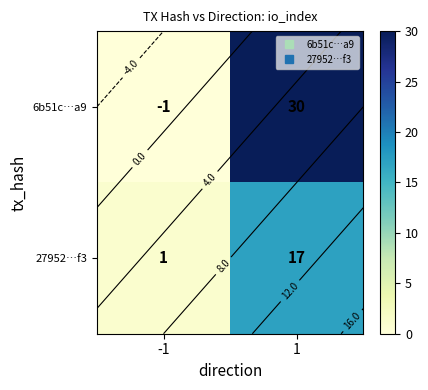

The value of 27952…f3 at -1 is 1. True or false?

True